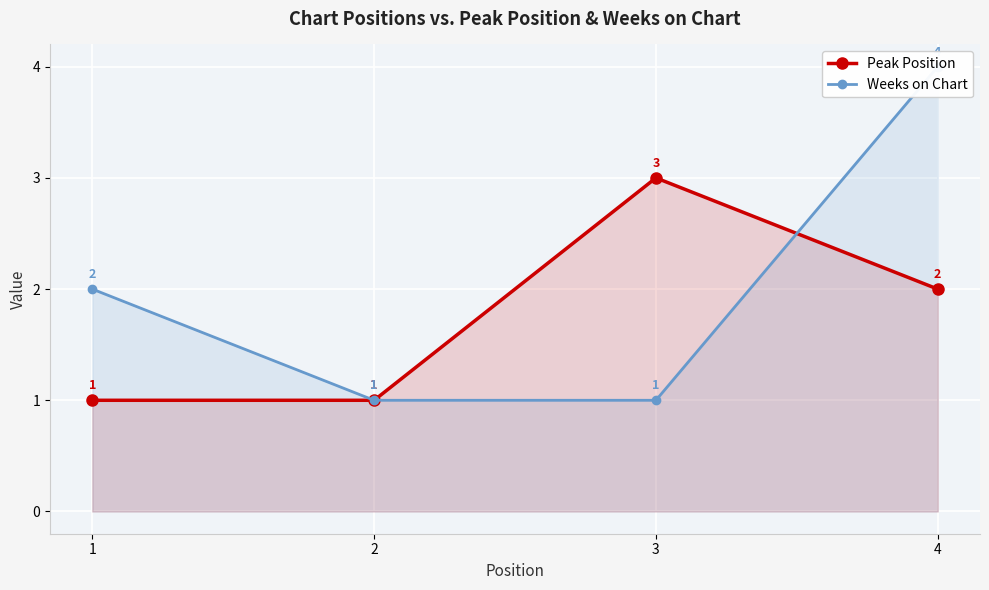

At 1, list the series in order from largest to smallest.

Weeks on Chart, Peak Position